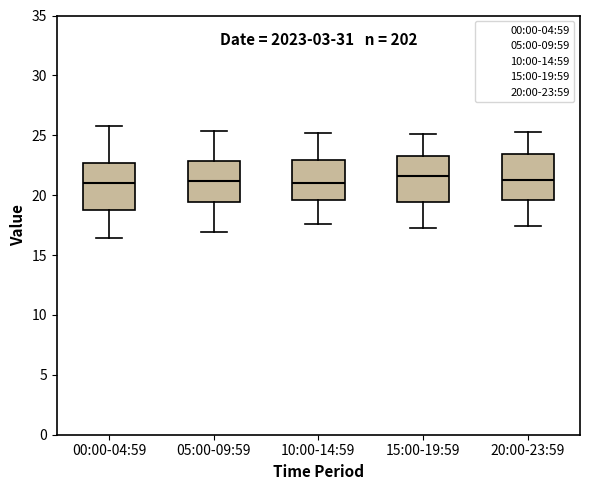

Reading left to right, transcribe this box plot: for each box, give where its median line is, the range the box spans, and where its two whiskers end, as read against the y-axis. The values are not printed on the chart, so give them approximately, as read against the axis.

00:00-04:59: median 21.0, box 19.0 to 22.5, whiskers 16.5 to 26.0
05:00-09:59: median 21.0, box 19.5 to 23.0, whiskers 17.0 to 25.5
10:00-14:59: median 21.0, box 19.5 to 23.0, whiskers 17.5 to 25.0
15:00-19:59: median 21.5, box 19.5 to 23.5, whiskers 17.5 to 25.0
20:00-23:59: median 21.5, box 19.5 to 23.5, whiskers 17.5 to 25.5